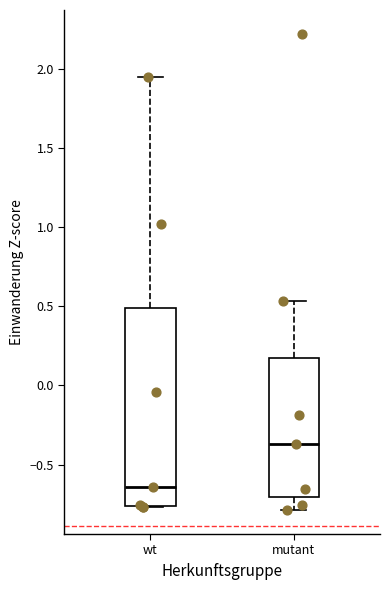

Which box has the lowest median line?

wt